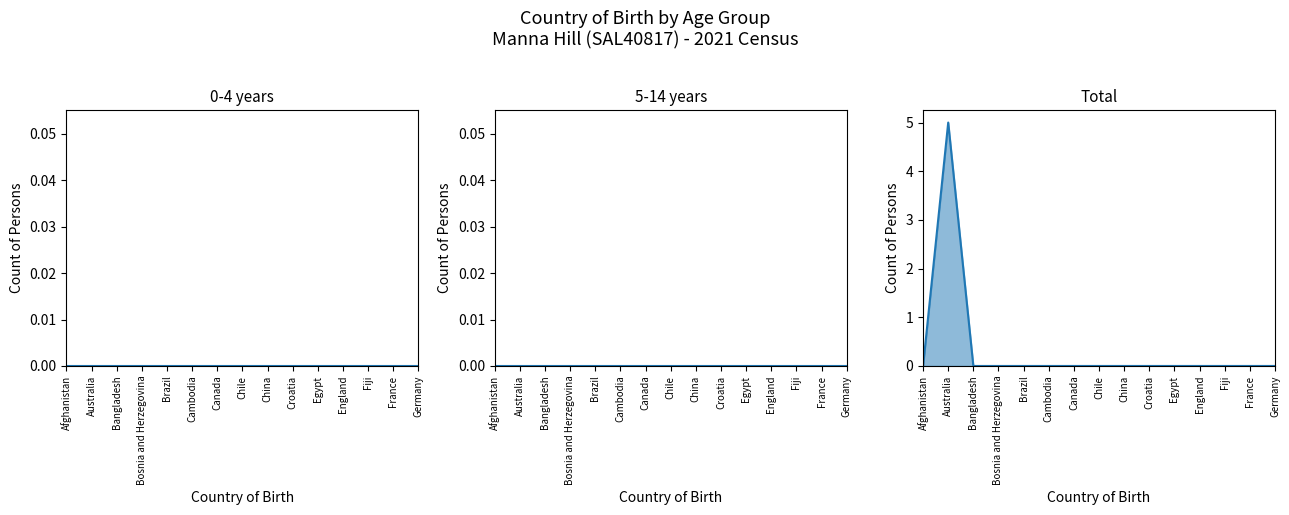

At how many categories does at least one series exceed 0?

1